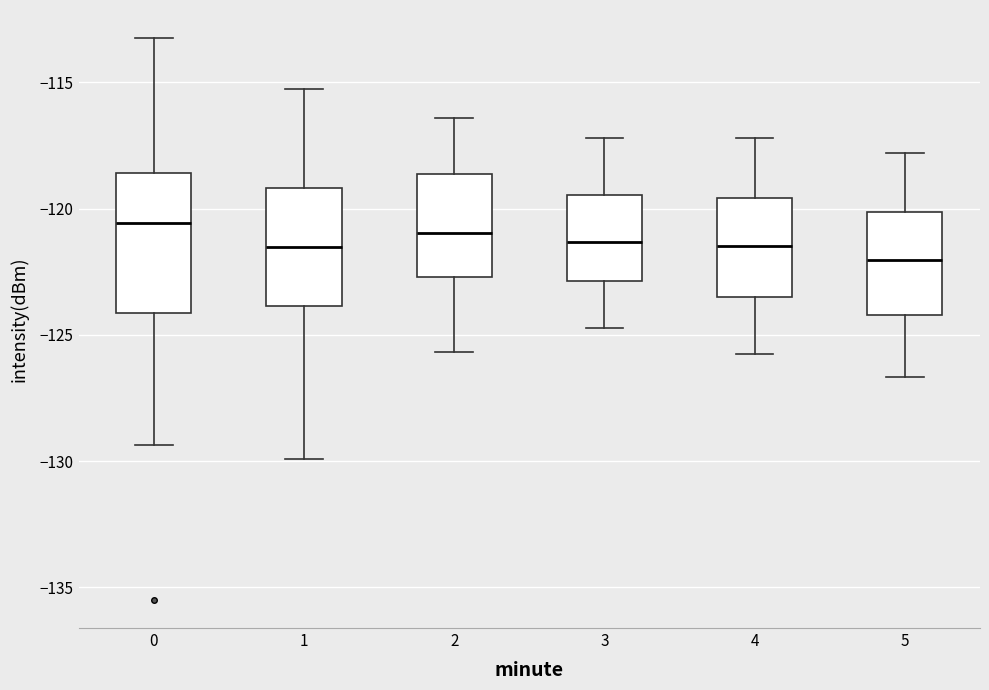

Where is the lower edge of the box at x = 3 on the y-axis? The values are not printed on the chart, so give them approximately, as read against the axis.

-123.0